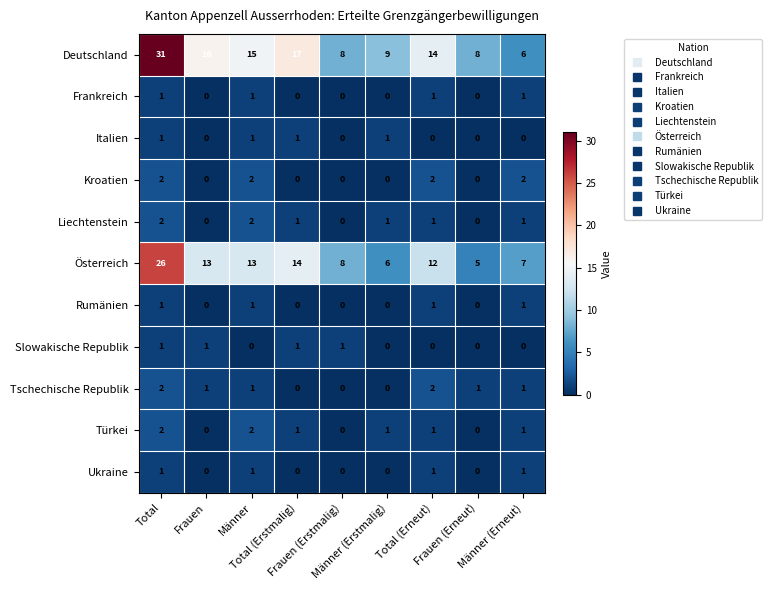

What is the maximum value shown in the chart?

31